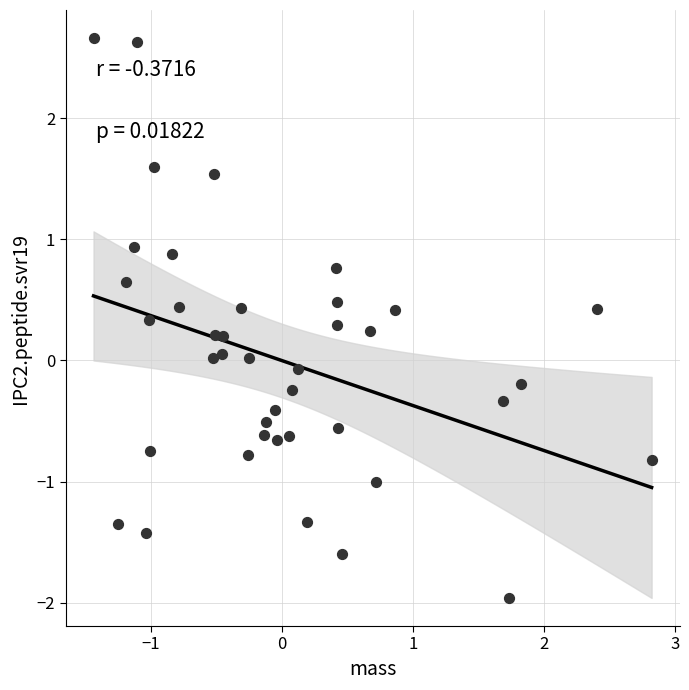

What is the range of Y values (max minus min)?

4.6